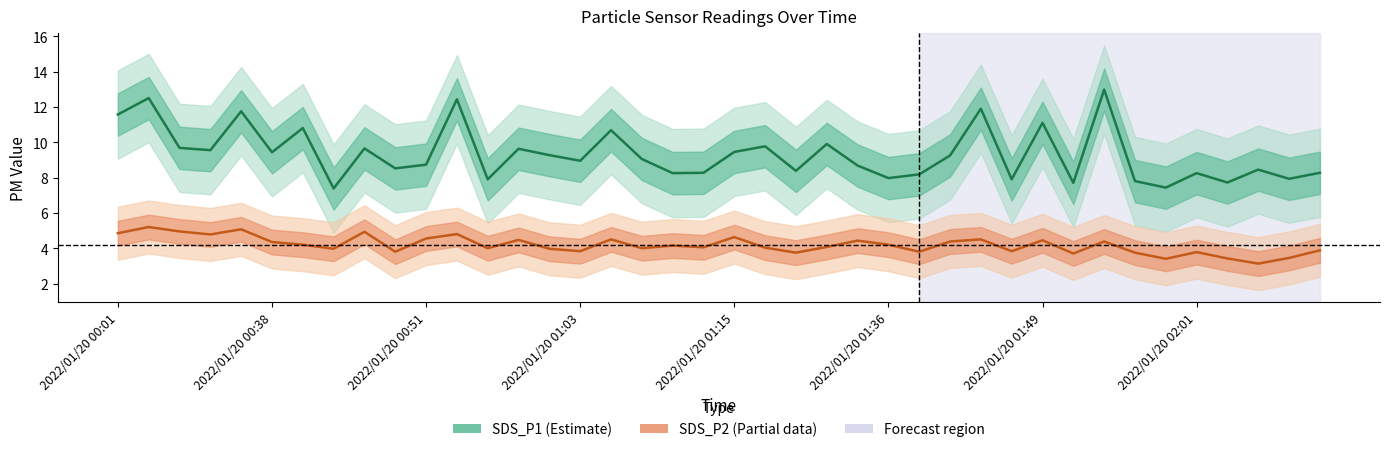

At which label does SDS_P1 first exceed 9?

2022/01/20 00:01